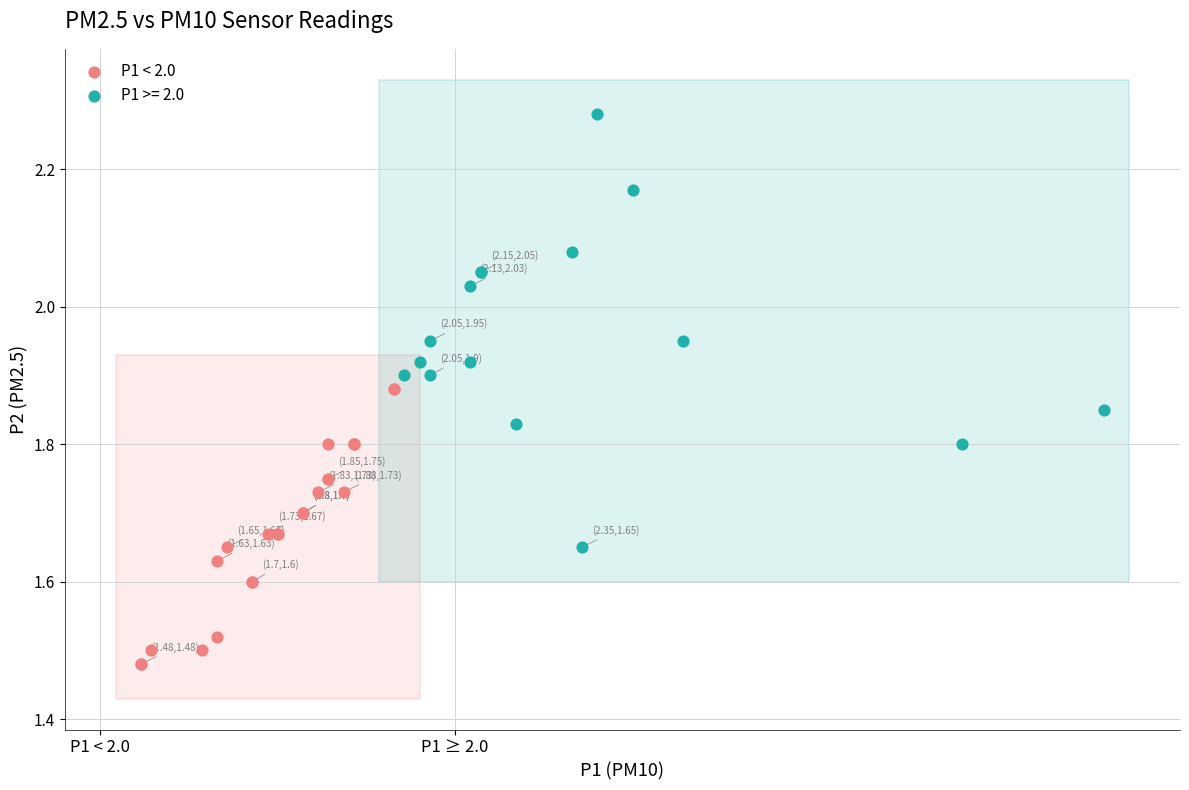

Which series reaches the maximum Y coordinate?

P1 >= 2.0